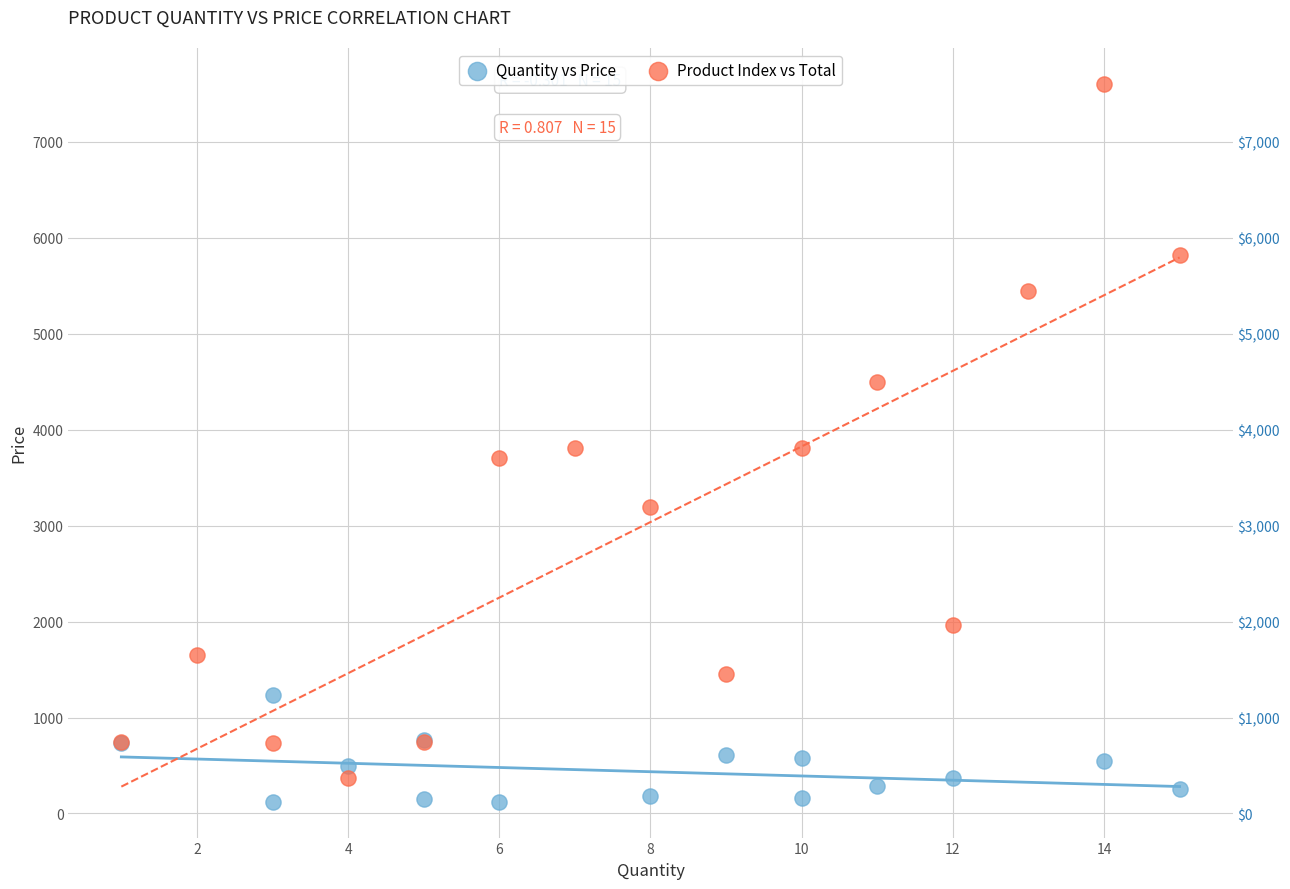

Which series has the widest spread of Y values?

Product Index vs Total